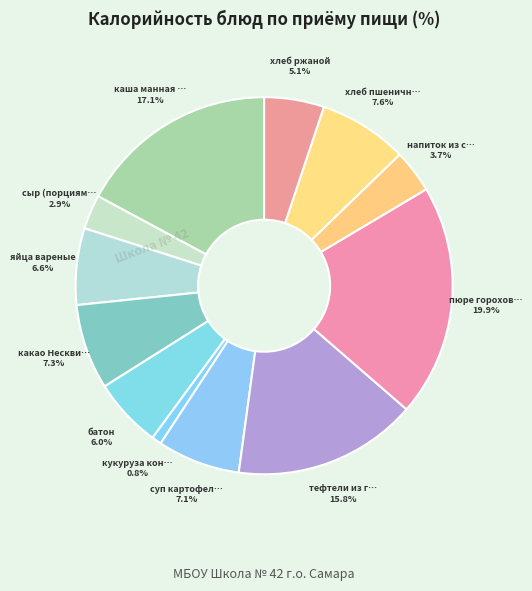

Which category has the smallest portion of the pie?

кукуруза консервированная